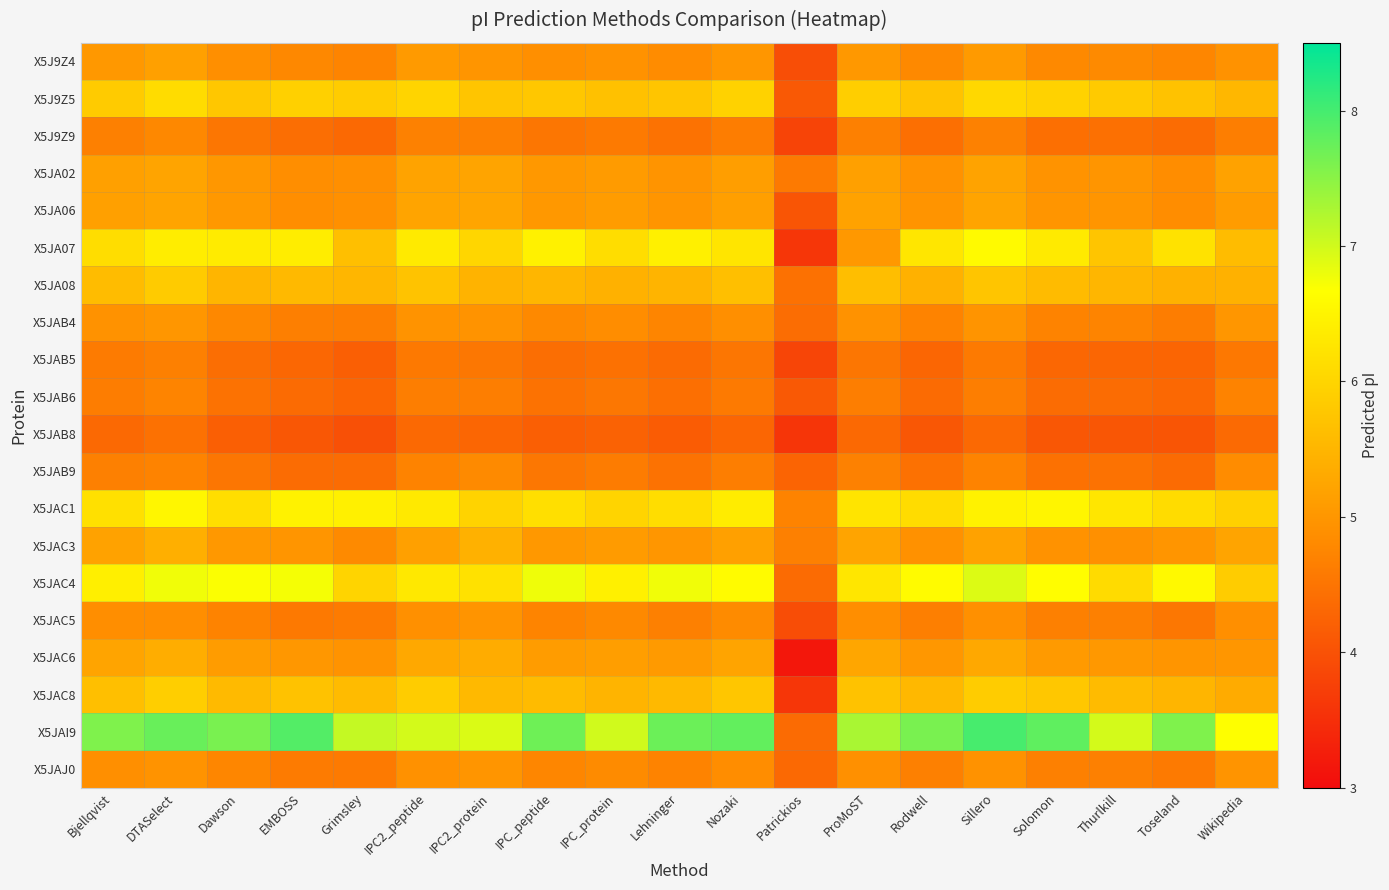

Which category has the highest value across all series?

Sillero